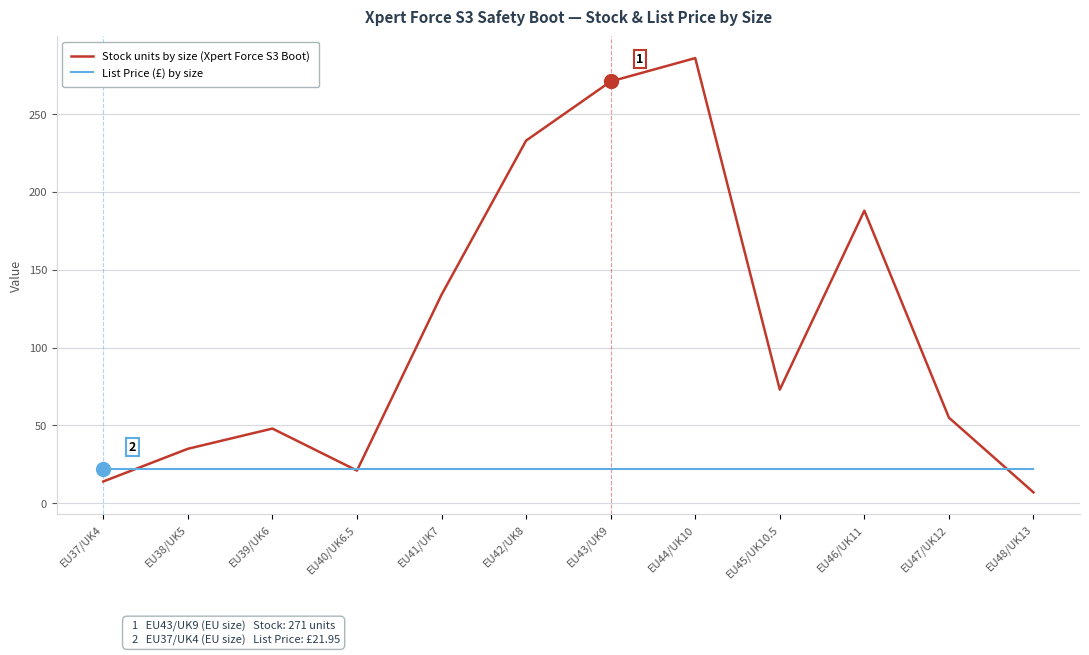

After their last crossing, which series has the higher values: Stock units by size (Xpert Force S3 Boot) or List Price (£) by size?

List Price (£) by size